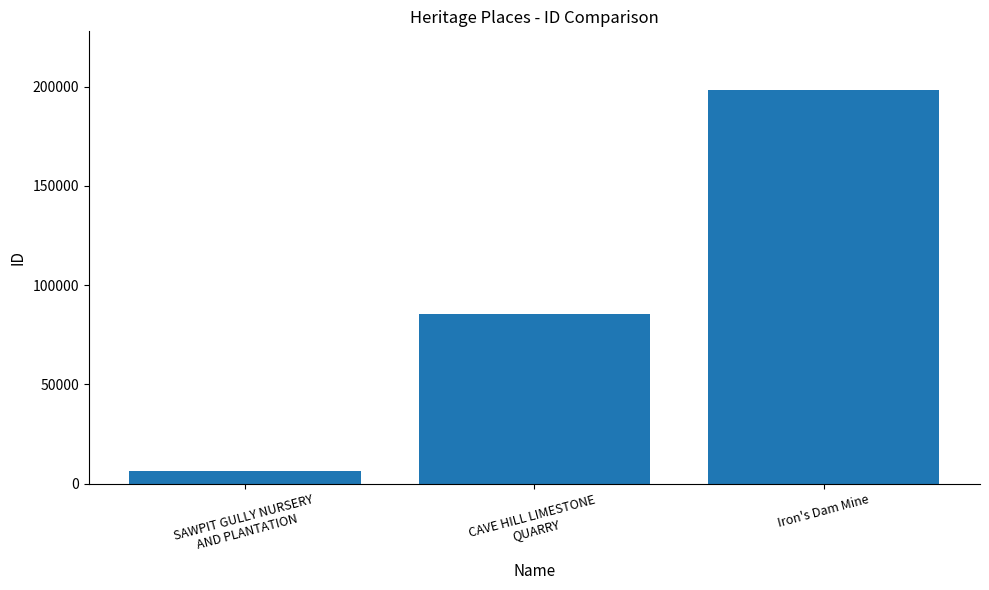

Is it true that the value at Iron's Dam Mine is 91704?

False